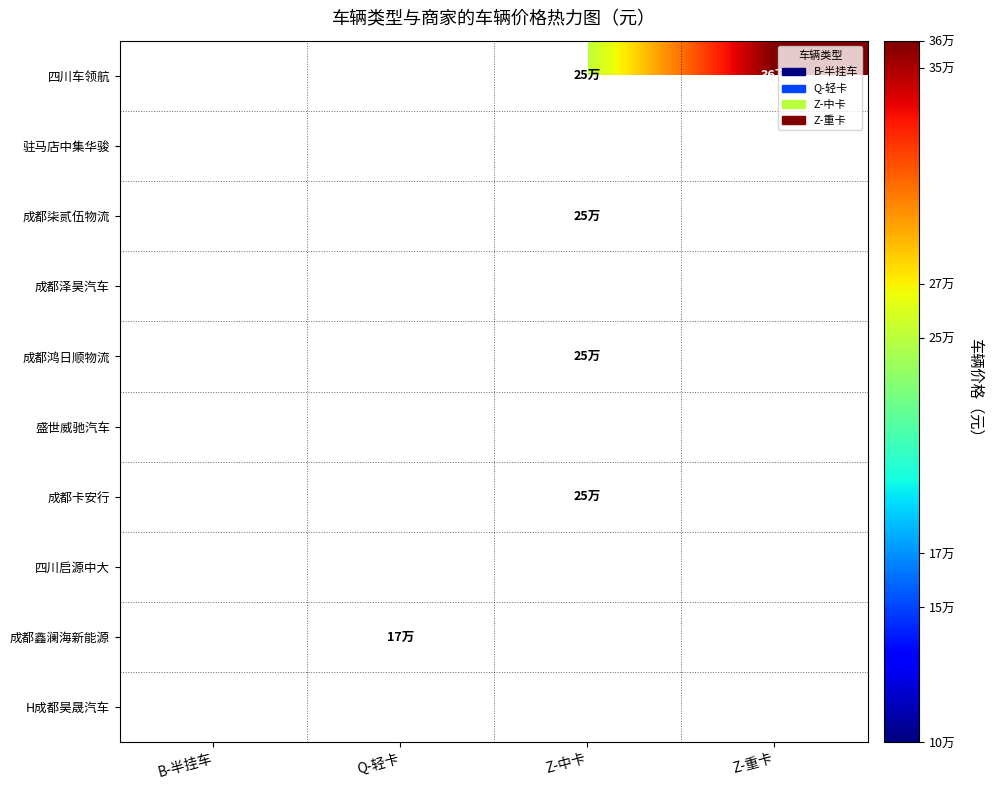

What is the smallest value displayed?

100000.0